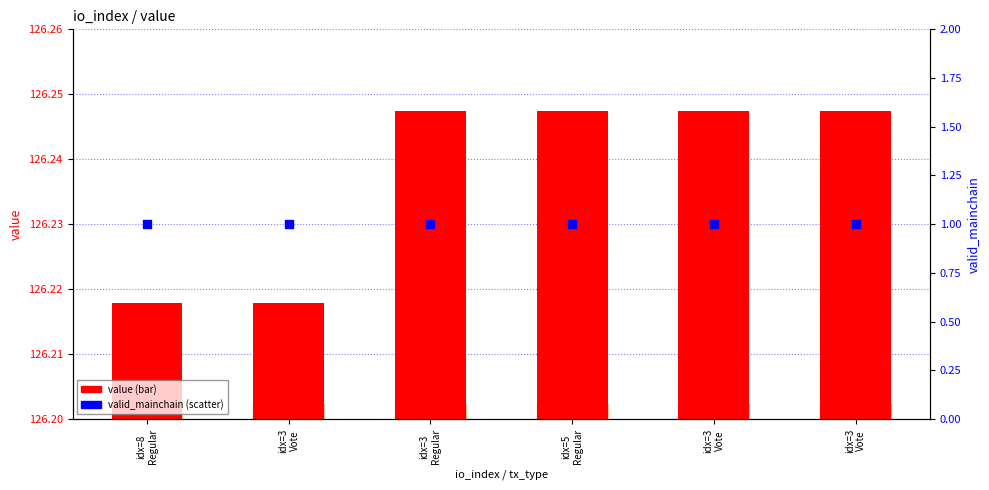

Which series has the widest spread of Y values?

value